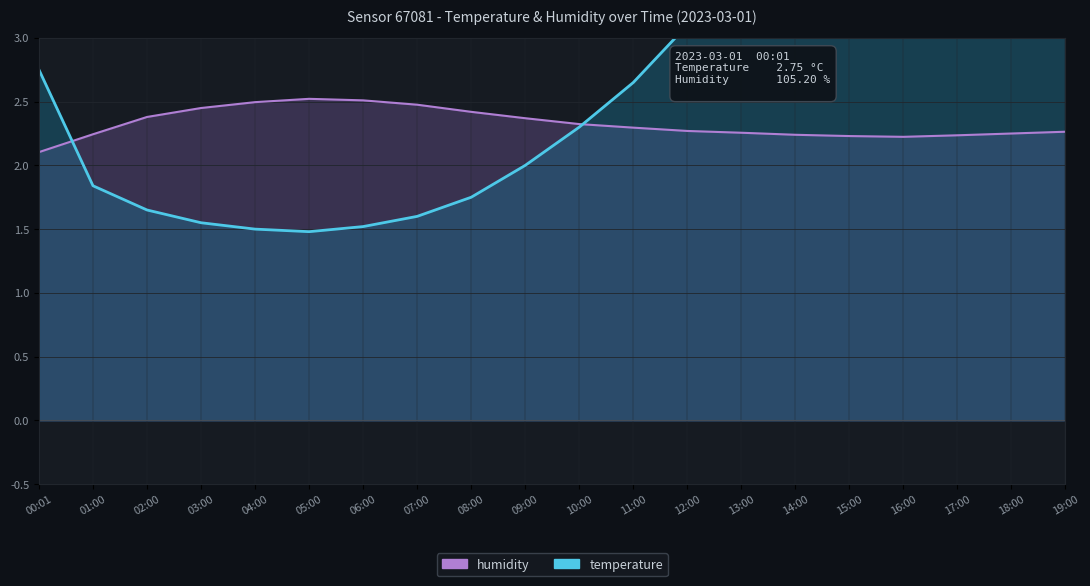

Which category has the highest value across all series?

16:00